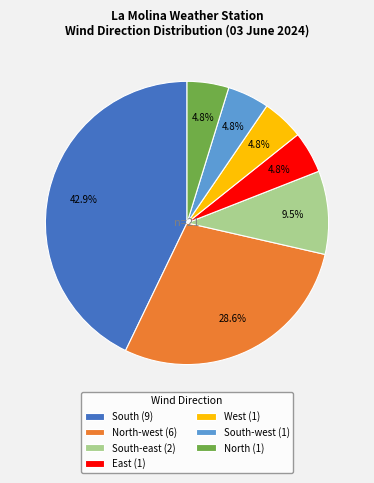

Is there a majority slice in this chart?

No